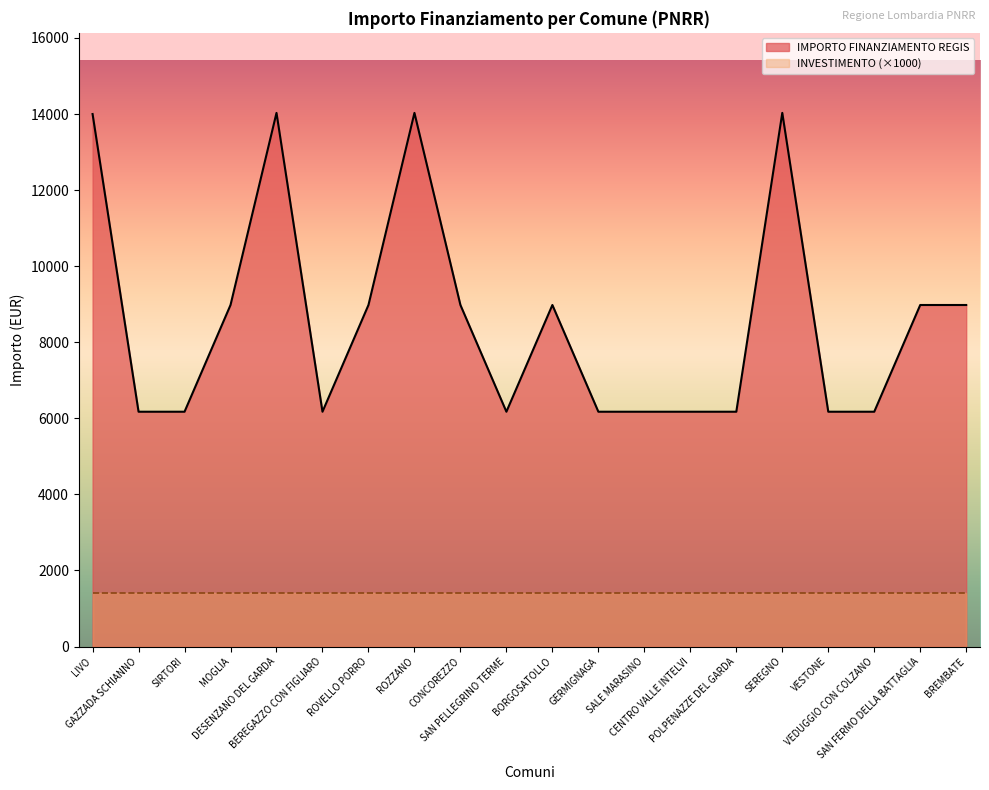

Reading right to left, extract all data points from this chart.

BREMBATE=8979.2	SAN FERMO DELLA BATTAGLIA=8979.2	VEDUGGIO CON COLZANO=6173.2	VESTONE=6173.2	SEREGNO=14030.0	POLPENAZZE DEL GARDA=6173.2	CENTRO VALLE INTELVI=6173.2	SALE MARASINO=6173.2	GERMIGNAGA=6173.2	BORGOSATOLLO=8979.2	SAN PELLEGRINO TERME=6173.2	CONCOREZZO=8979.2	ROZZANO=14030.0	ROVELLO PORRO=8979.2	BEREGAZZO CON FIGLIARO=6173.2	DESENZANO DEL GARDA=14030.0	MOGLIA=8979.2	SIRTORI=6173.2	GAZZADA SCHIANNO=6173.2	LIVO=14000.0